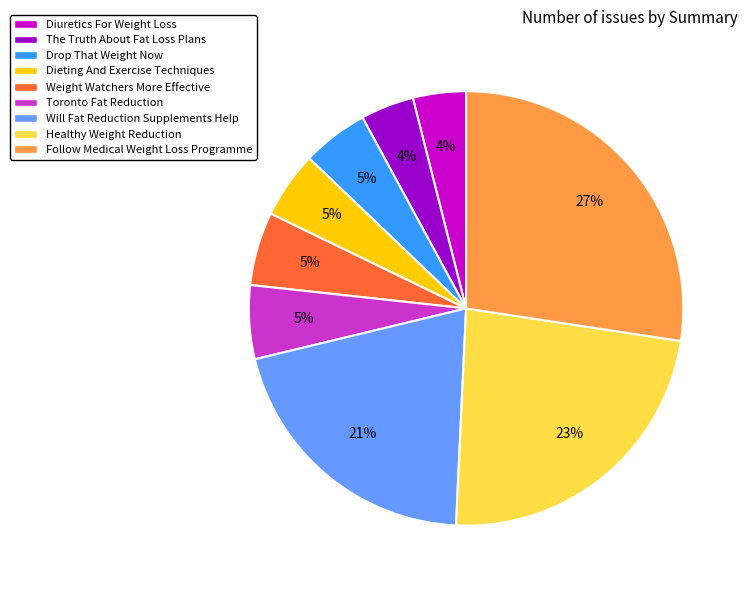

True or false: Healthy Weight Reduction accounts for 16% of the total.

False